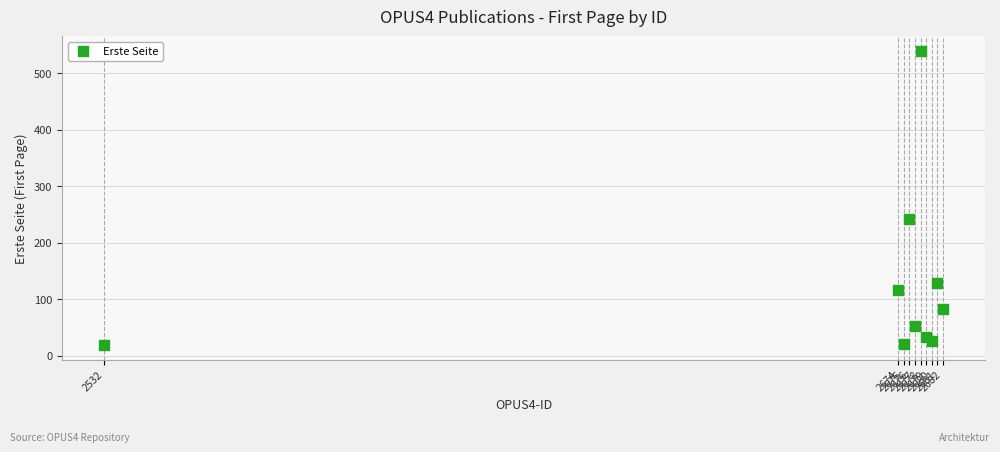

What Y value in the scatter plot is closest to 279?

241